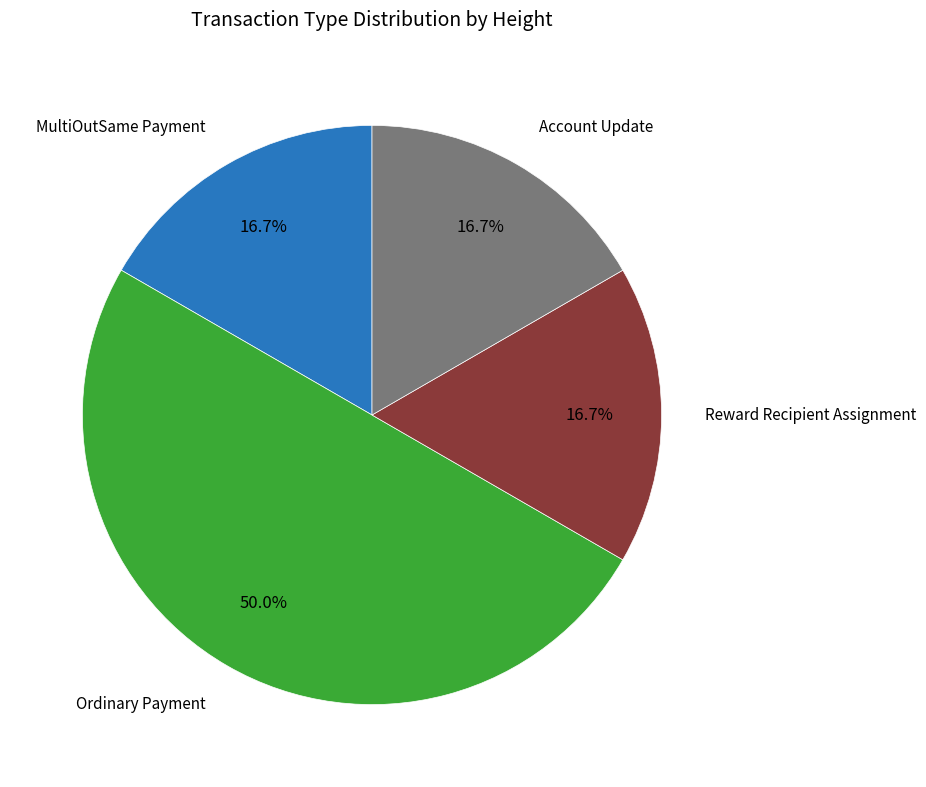

Count the number of slices in the pie.

4